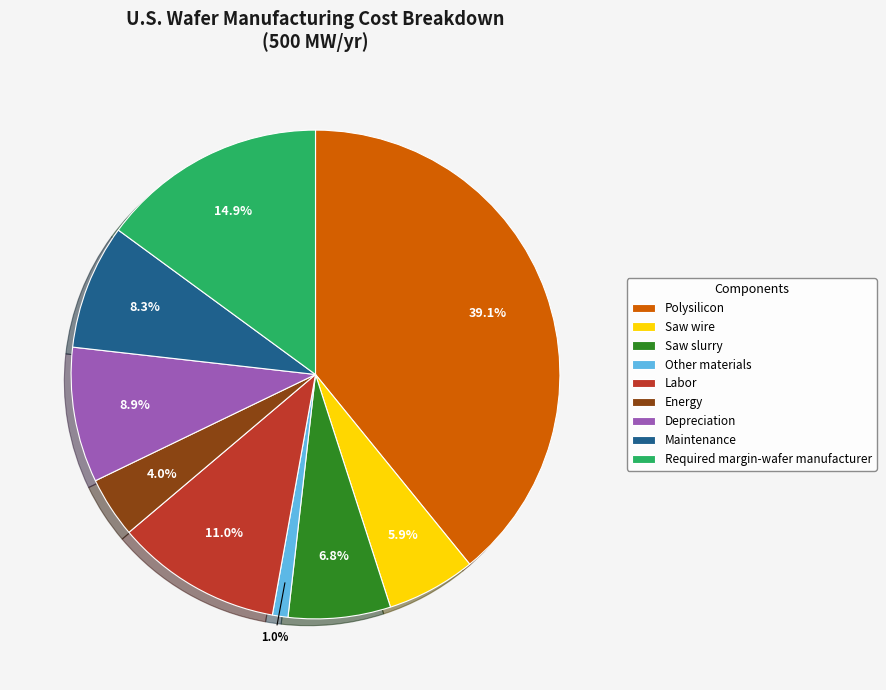

To the nearest percent, what portion does Required margin-wafer manufacturer represent?

15%